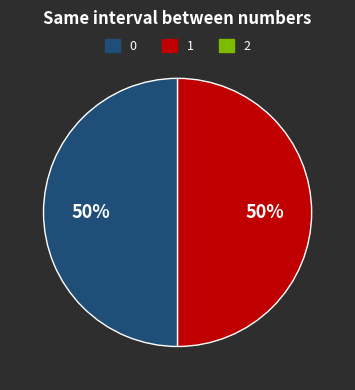

To the nearest percent, what is the average slice percentage?

50%